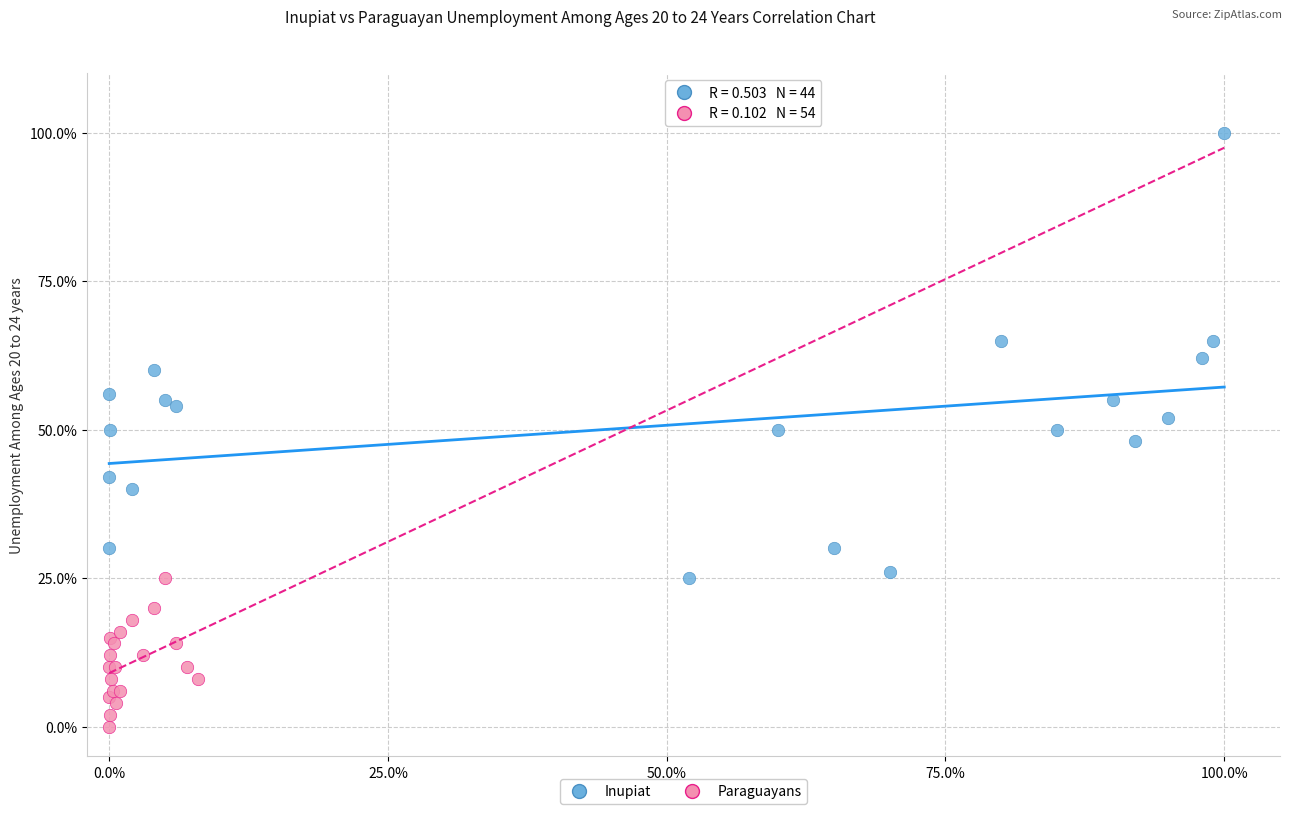

What are all the series names shown in the legend?

Inupiat, Paraguayans